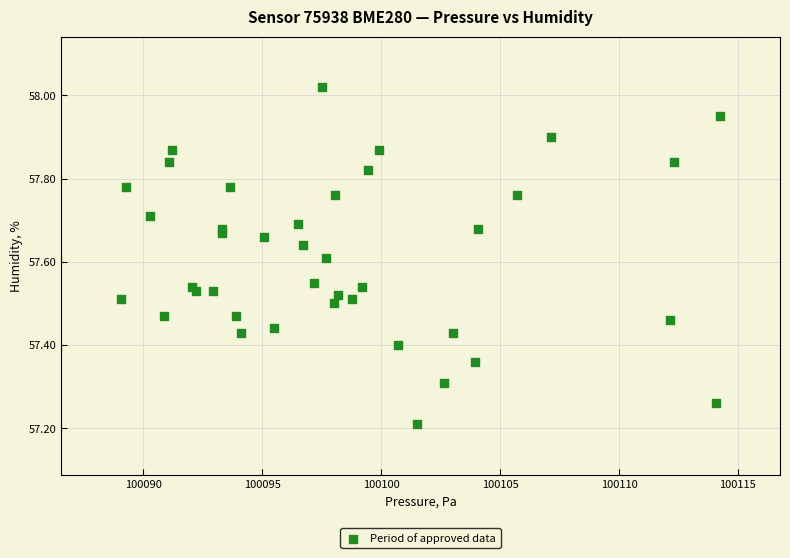

What Y value in the scatter plot is closest to 57?

57.2